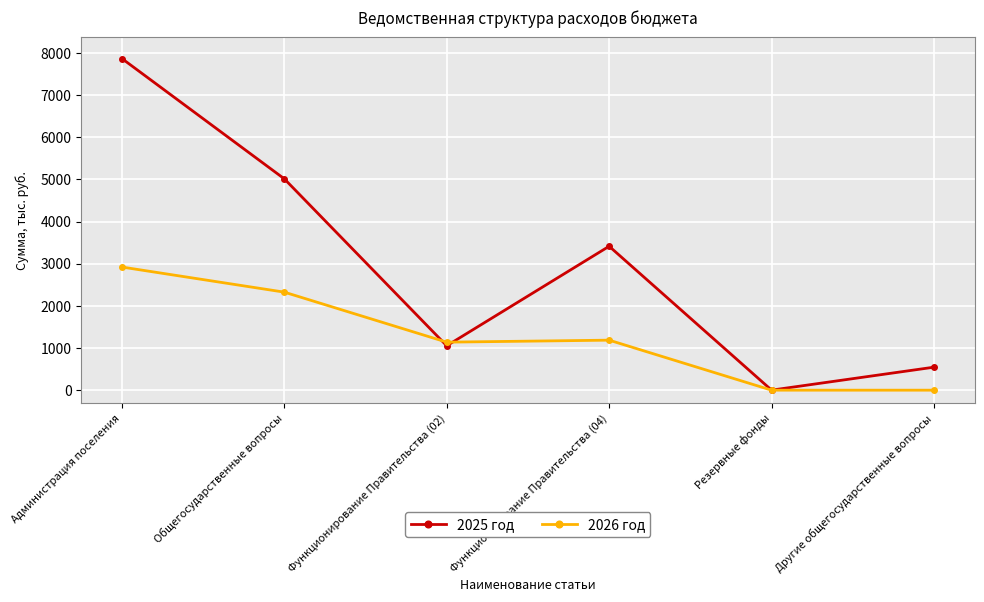

Is the value of 2026 год at Другие общегосударственные вопросы greater than the value of 2025 год at Администрация поселения?

No